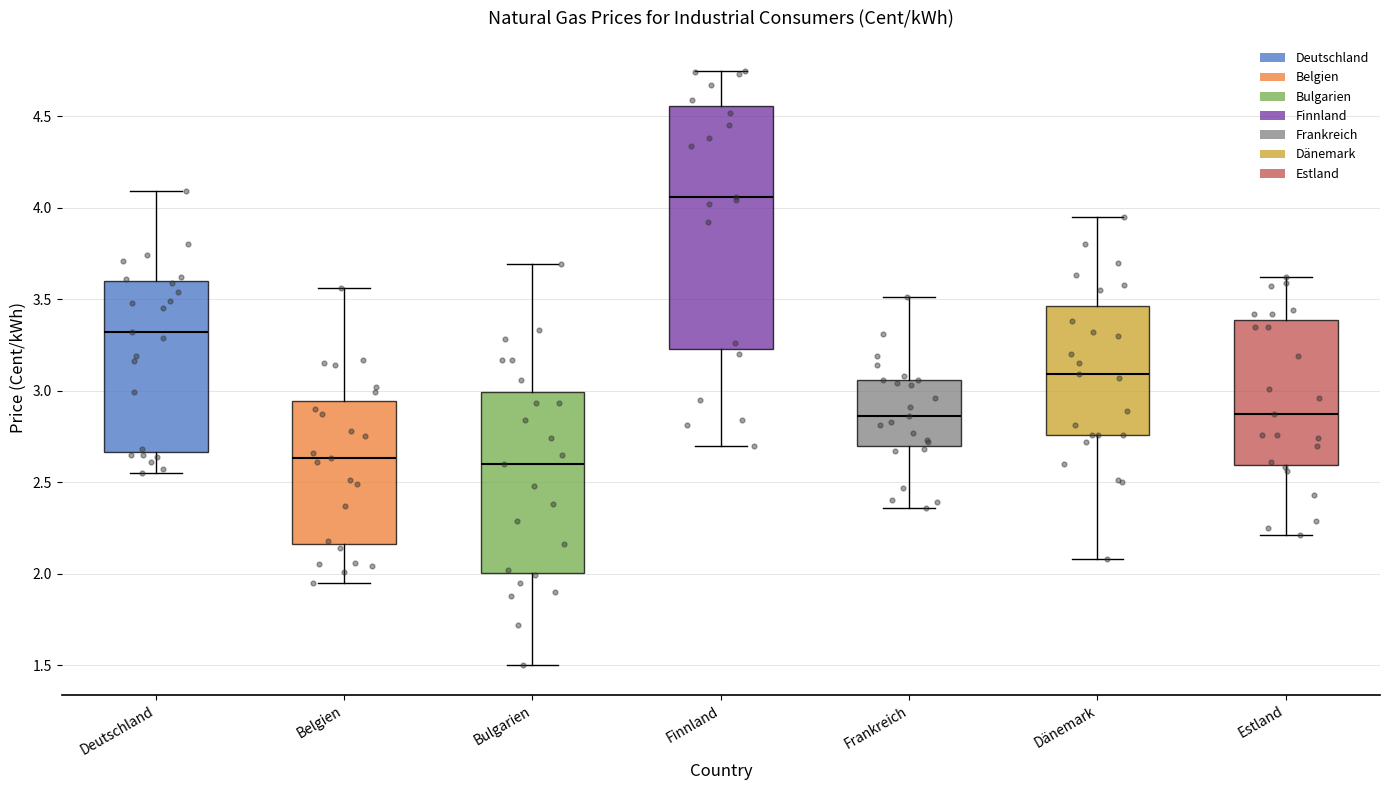

Reading left to right, transcribe this box plot: for each box, give where its median line is, the range the box spans, and where its two whiskers end, as read against the y-axis. The values are not printed on the chart, so give them approximately, as read against the axis.

Deutschland: median 3.30, box 2.65 to 3.60, whiskers 2.55 to 4.10
Belgien: median 2.65, box 2.15 to 2.95, whiskers 1.95 to 3.55
Bulgarien: median 2.60, box 2.00 to 3.00, whiskers 1.50 to 3.70
Finnland: median 4.05, box 3.25 to 4.55, whiskers 2.70 to 4.75
Frankreich: median 2.85, box 2.70 to 3.05, whiskers 2.35 to 3.50
Dänemark: median 3.10, box 2.75 to 3.45, whiskers 2.10 to 3.95
Estland: median 2.85, box 2.60 to 3.40, whiskers 2.20 to 3.60